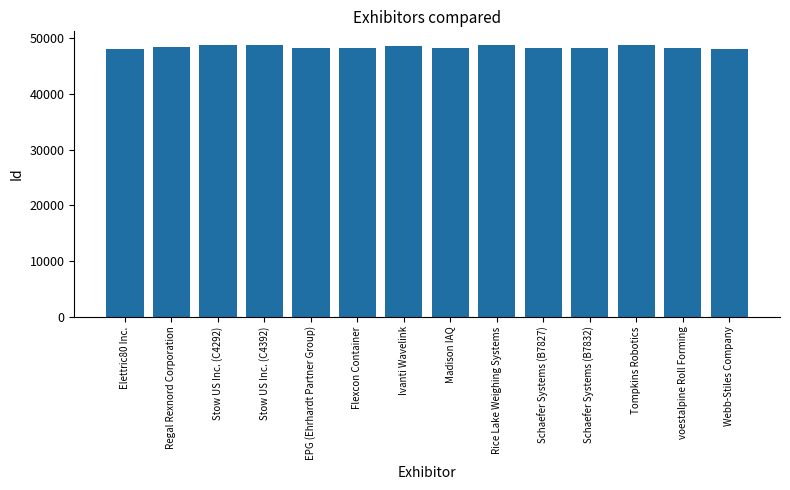

What is the maximum value shown in the chart?

48807